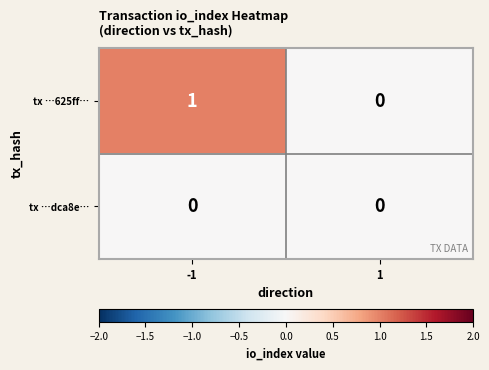

List the series in order of their overall mean, highest first.

tx …625ff…, tx …dca8e…